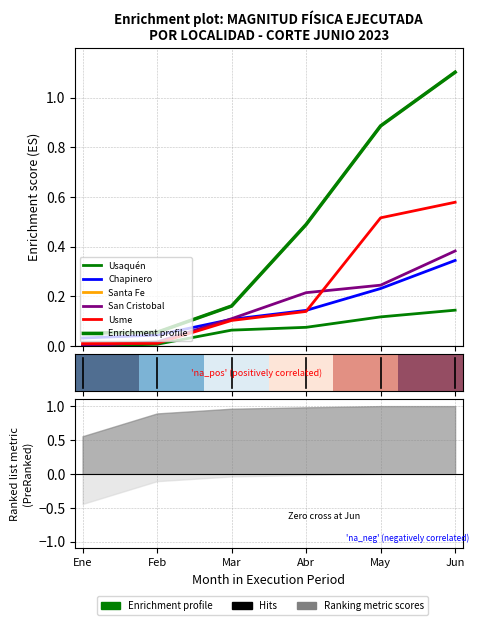

Where is San Cristobal nearest to the value 0?

Ene